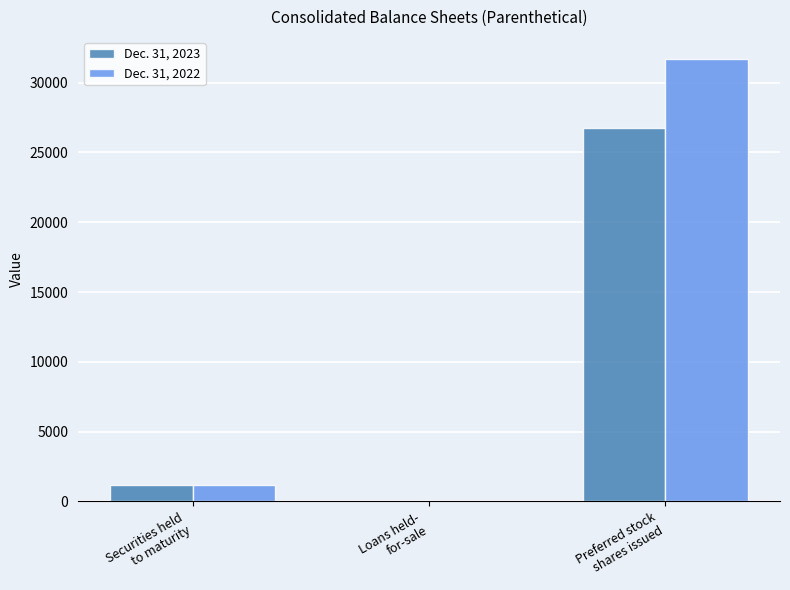

How many distinct data groups are displayed?

2